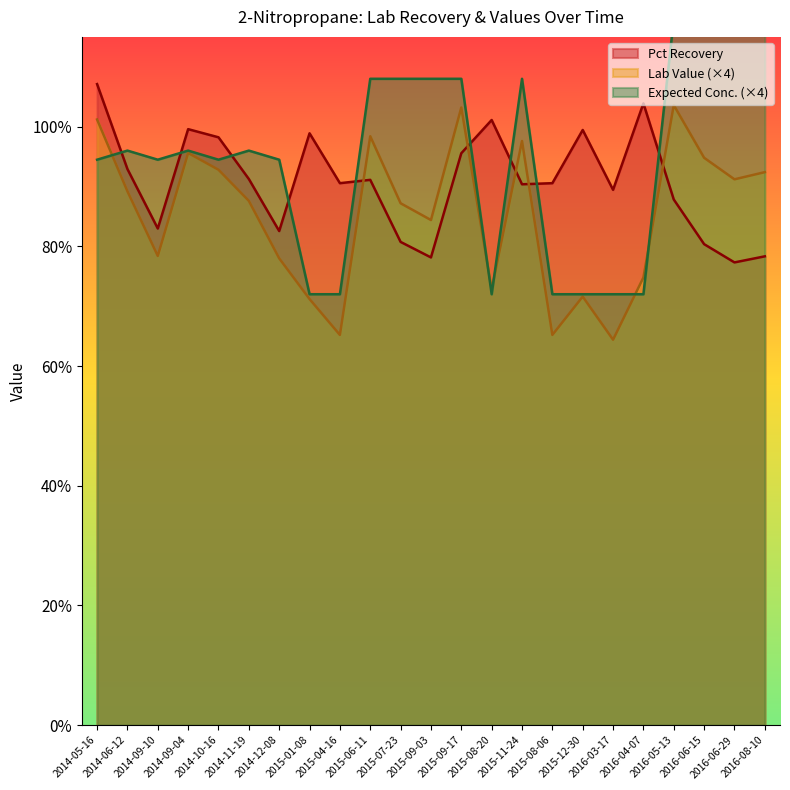

Where is the first local maximum for Expected Conc.?

2014-06-12